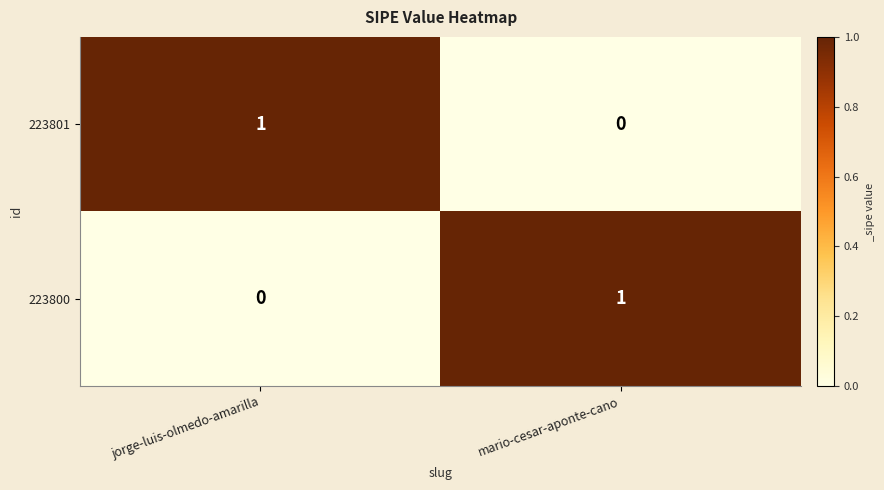

Is the value of 223801 at mario-cesar-aponte-cano greater than the value of 223800 at mario-cesar-aponte-cano?

No